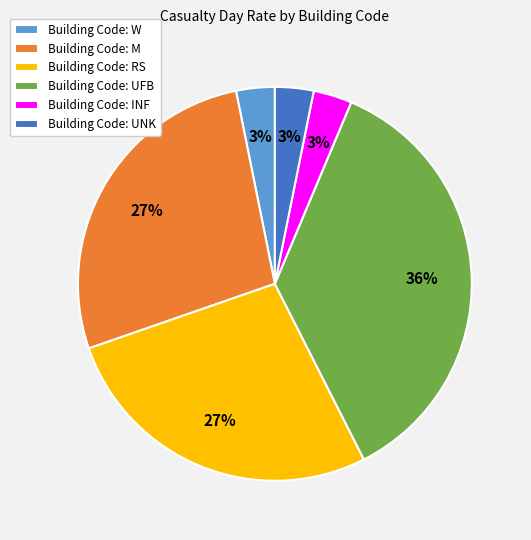

To the nearest percent, what is the average slice percentage?

17%